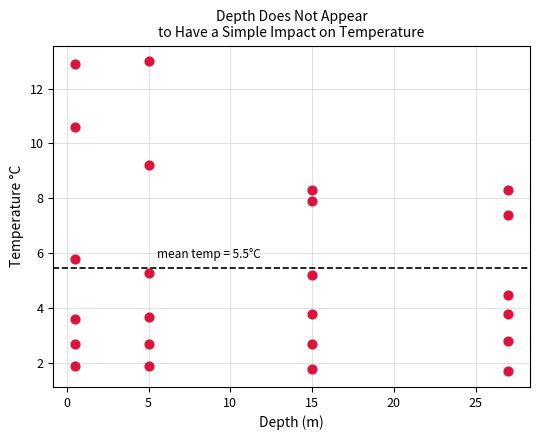

What is the range of Y values (max minus min)?

11.3